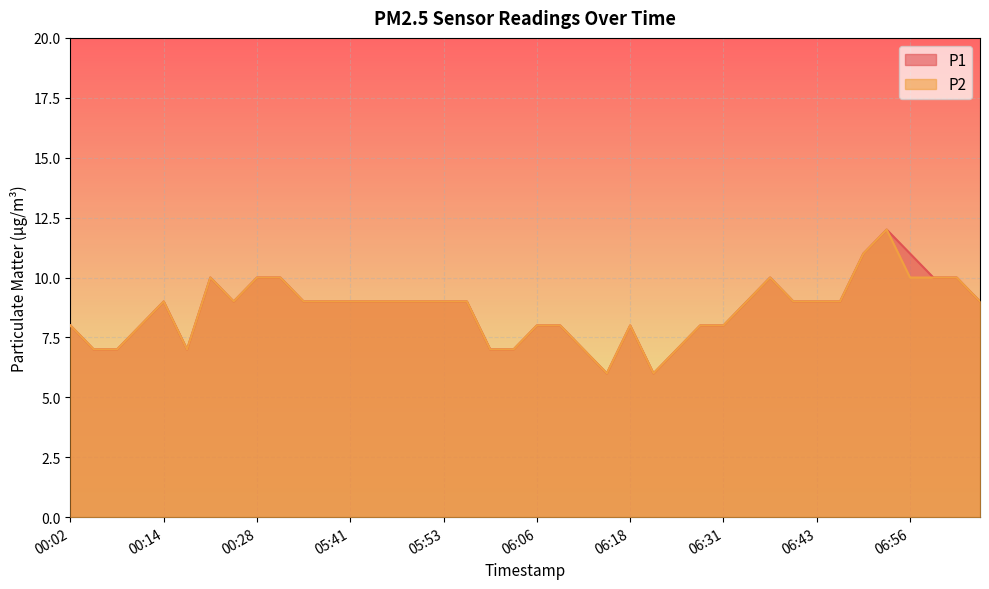

What is the average value of the P1 series?

9